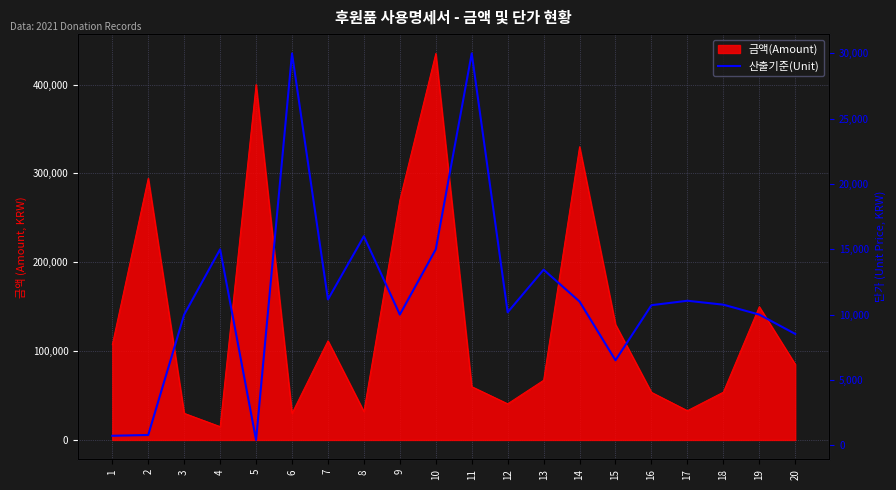

At which category does the chart reach its peak across all series?

6